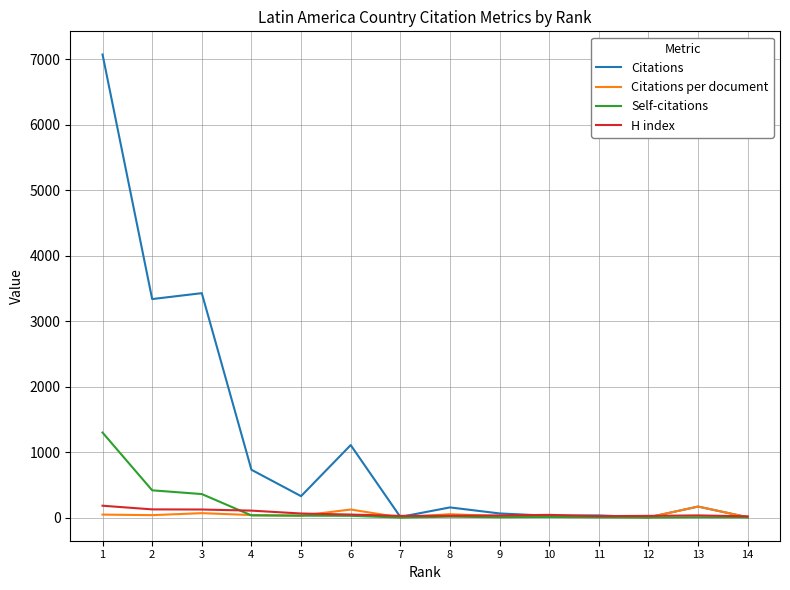

What is the highest value of the Citations series?

7072.0